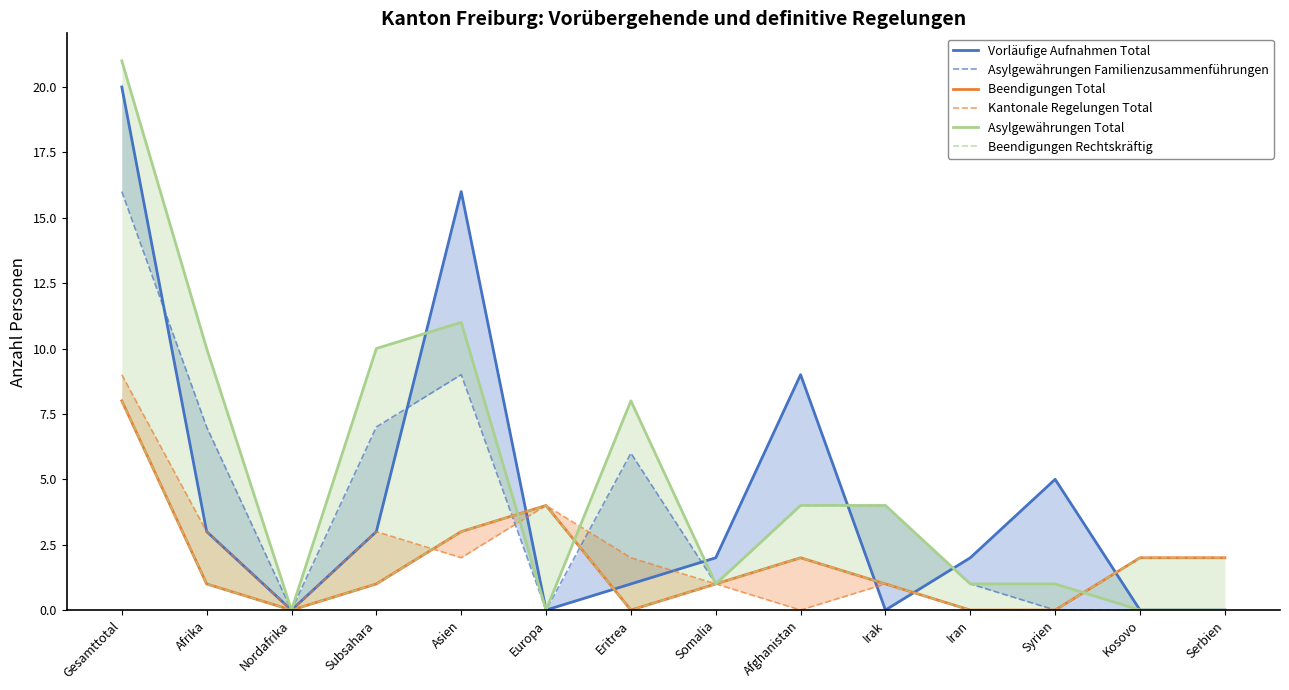

Where does the Vorläufige Aufnahmen Total series first go above 2?

Gesamttotal